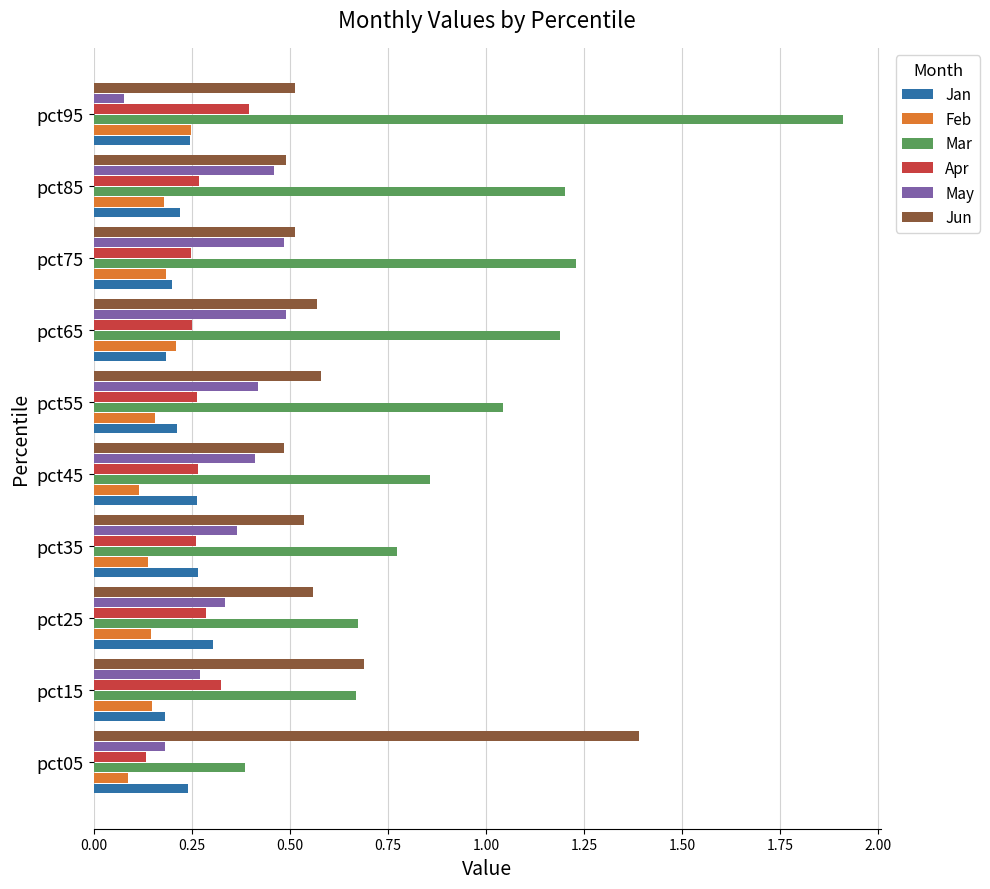

What is the sum of the Jun values at pct85 and pct55?

1.1